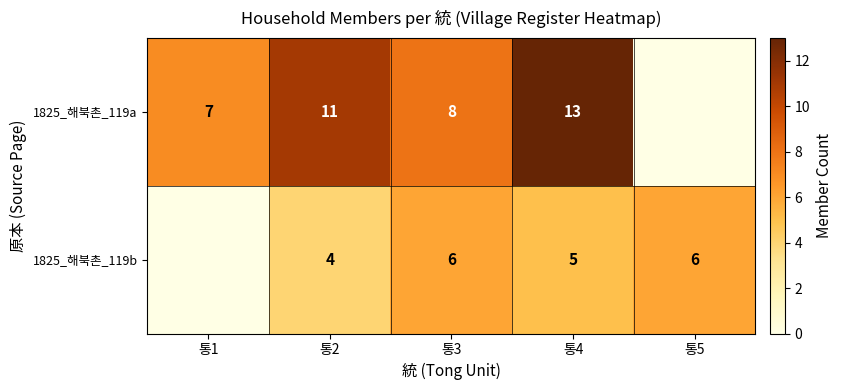

True or false: 1825_해북촌_119b has a value of 4 at 통2.

True